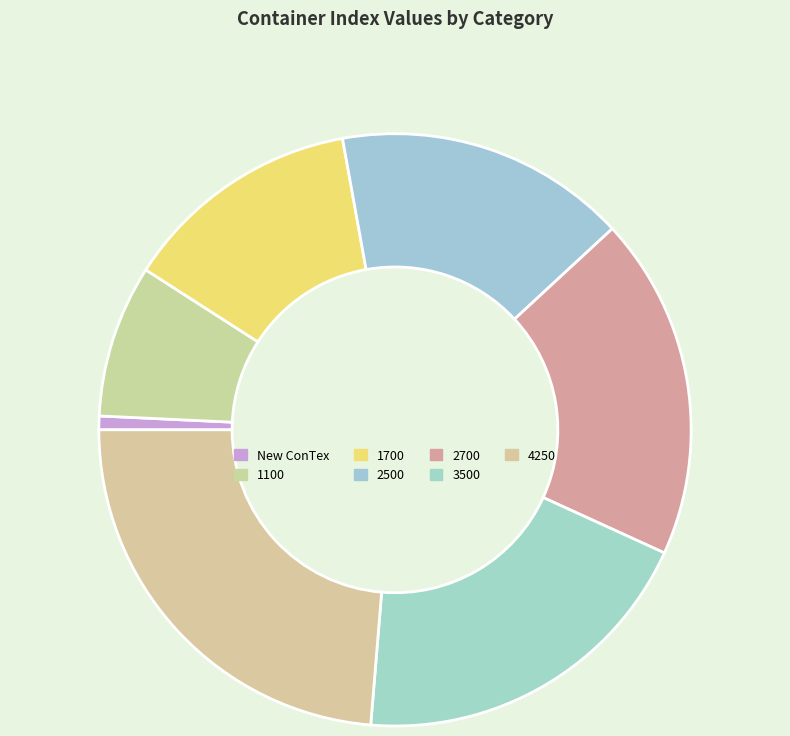

How many segments does this pie chart have?

7